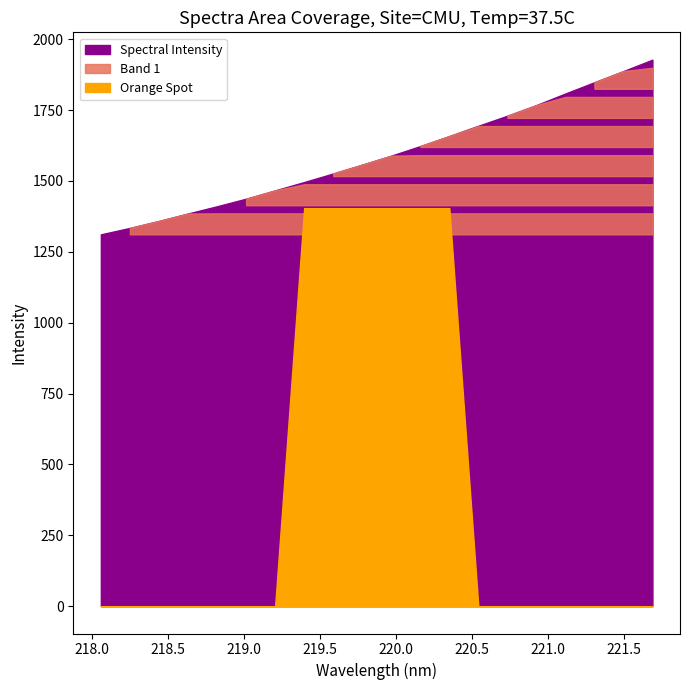

True or false: the data shows 2364.4 at 219.589.

False